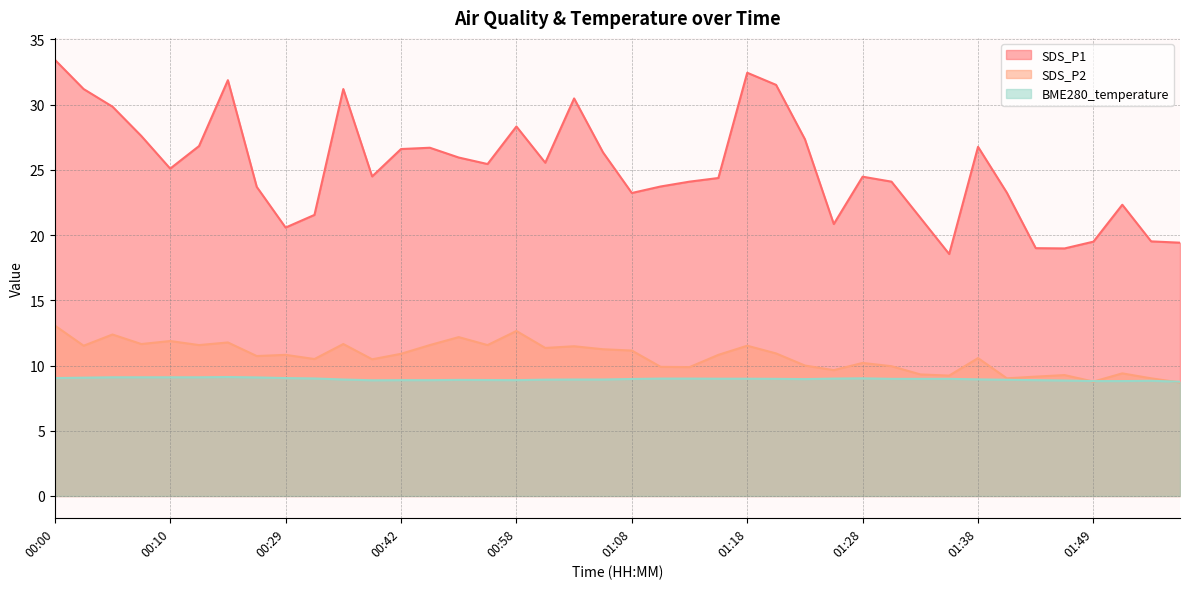

Rank the series by their maximum value, from highest to lowest.

SDS_P1, SDS_P2, BME280_temperature